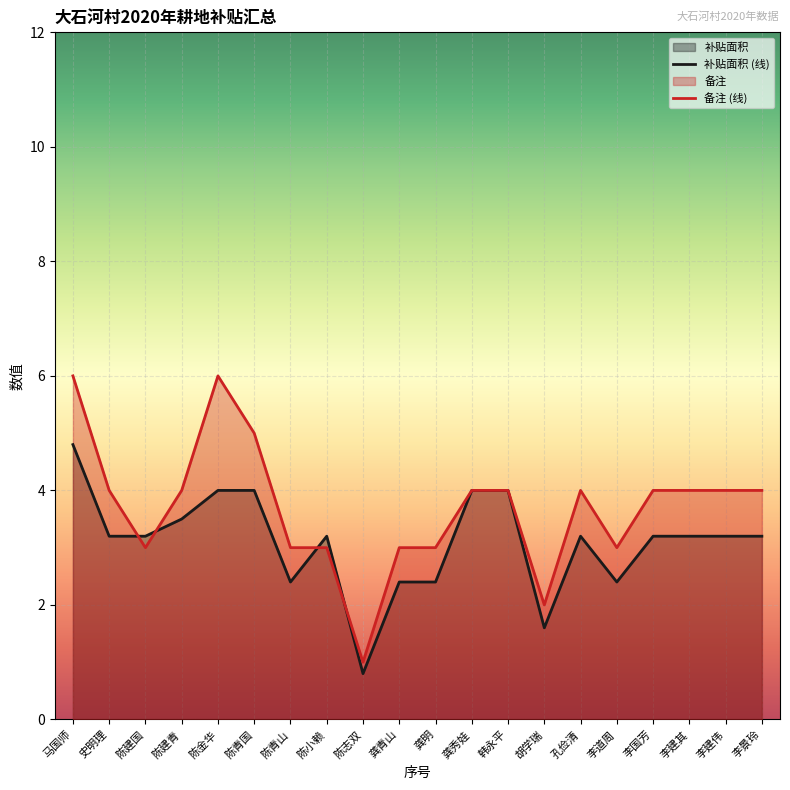

At how many categories does at least one series exceed 0?

20